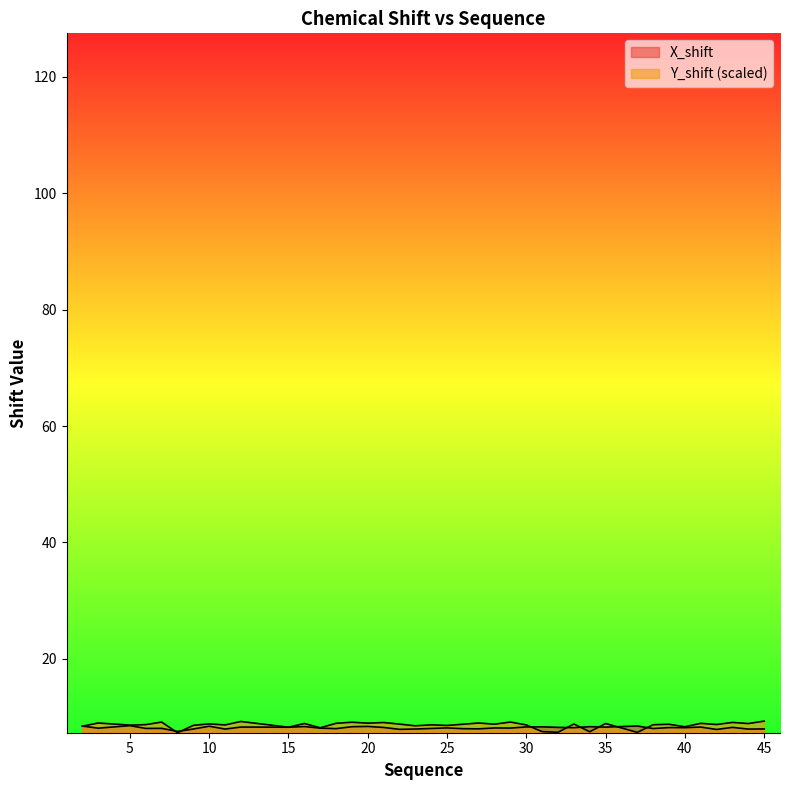

The Y_shift series shows 9.0 at 27. True or false?

True